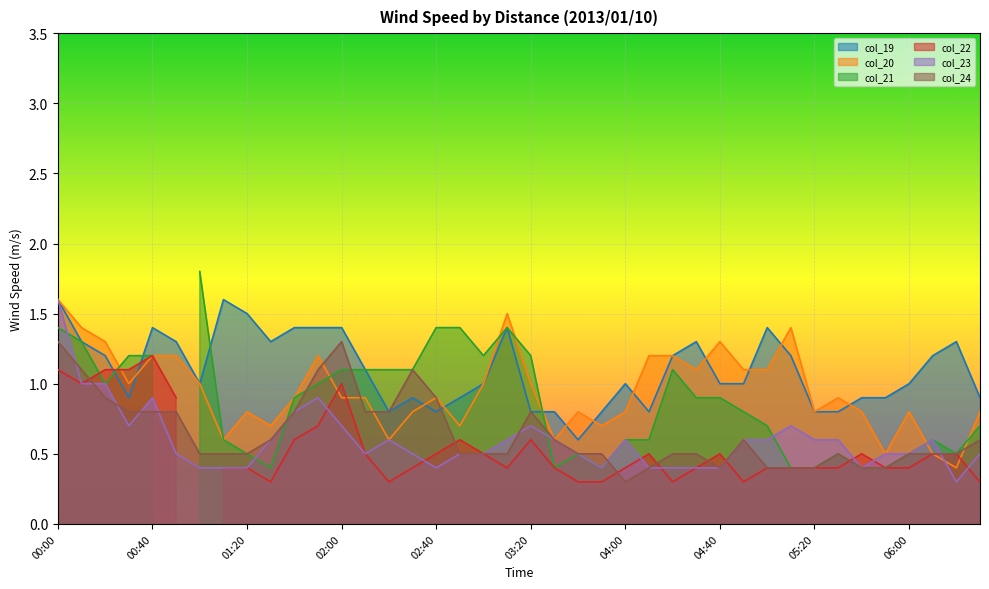

True or false: col_24 has a value of 0.8 at 00:40.

True